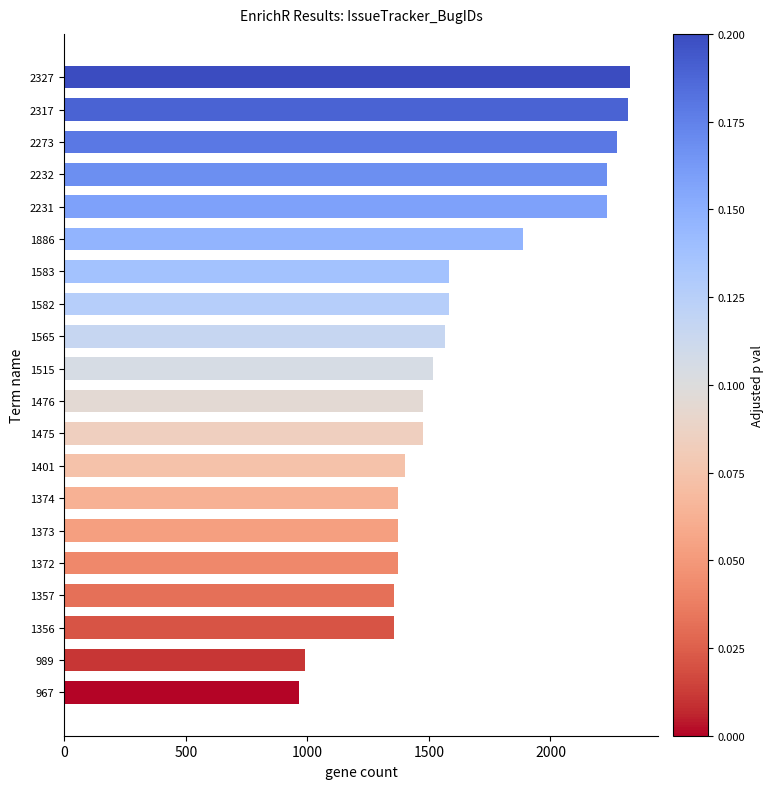

The chart shows a value of 1373 at 1373. True or false?

True